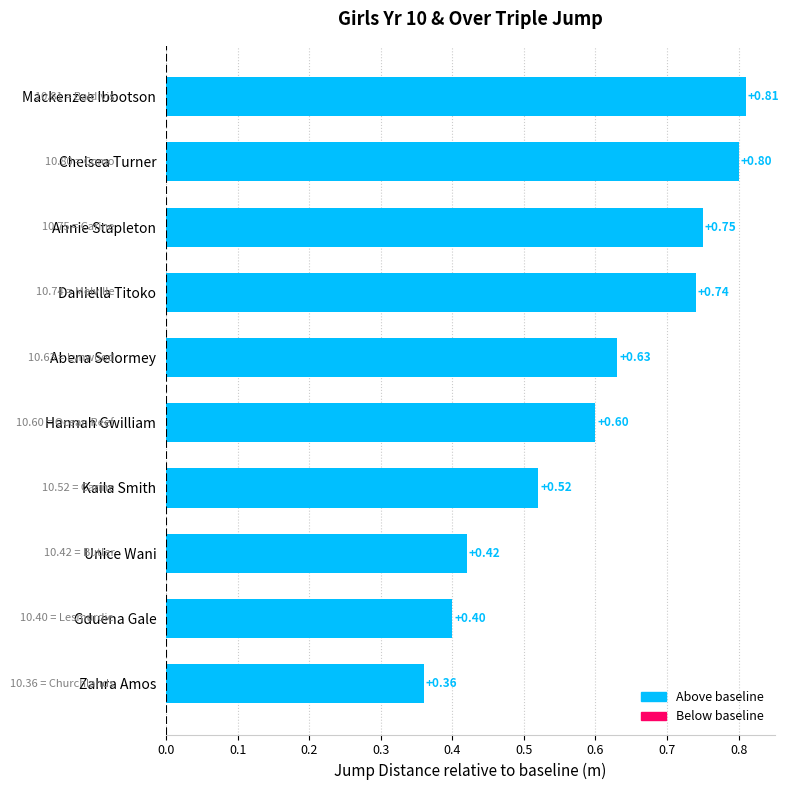

At which category does the chart reach its minimum across all series?

Zahra Amos